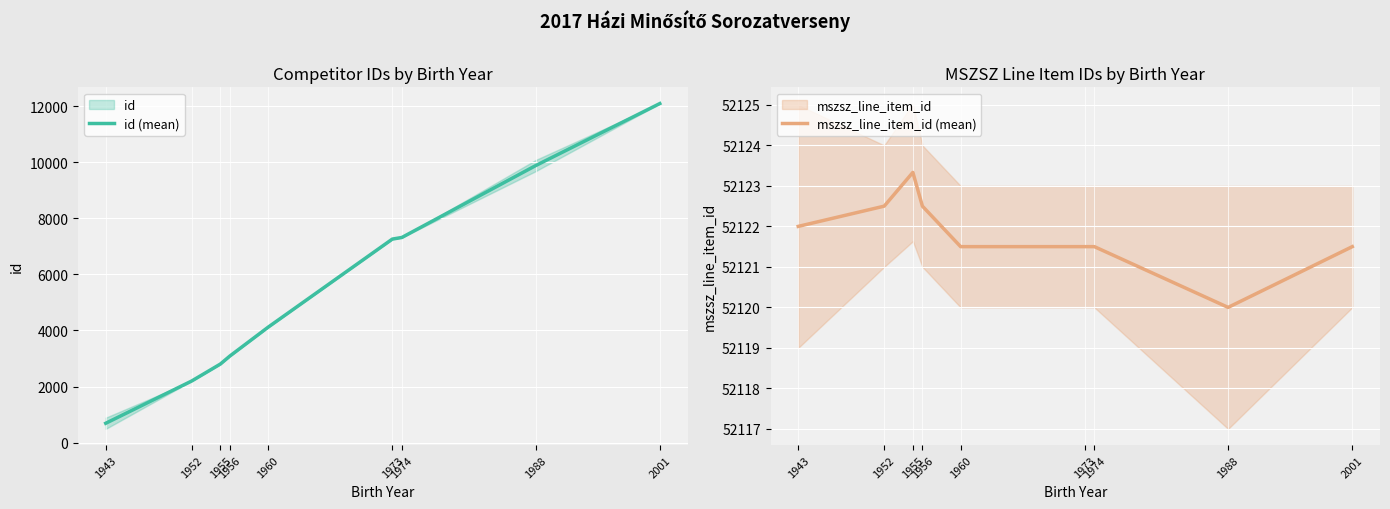

Is it true that mszsz_line_item_id (mean) equals 52121.5 at 2001?

True